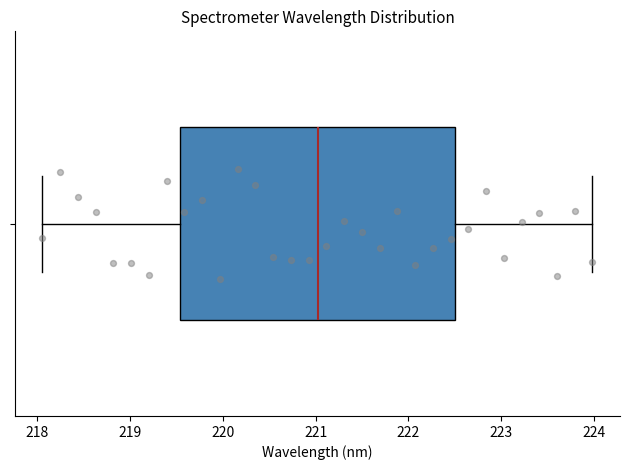

Read this box plot against the x-axis: the position of the median line, the range covered by the box, and the ends of both whiskers. The values are not printed on the chart, so give them approximately, as read against the axis.

median 221.0, box 219.5 to 222.5, whiskers 218.1 to 224.0